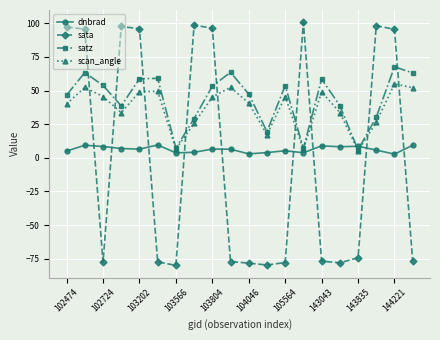

What is the smallest value displayed?

-80.0